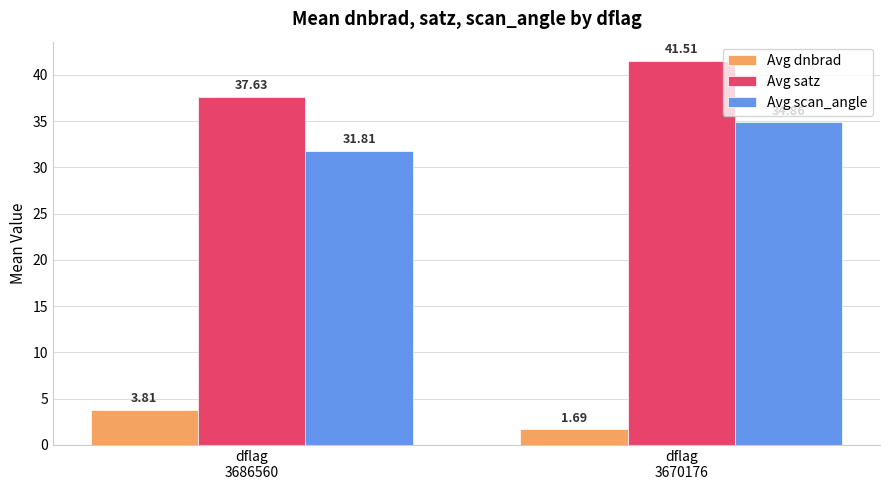

How many values in the Avg dnbrad series are below 3?

1